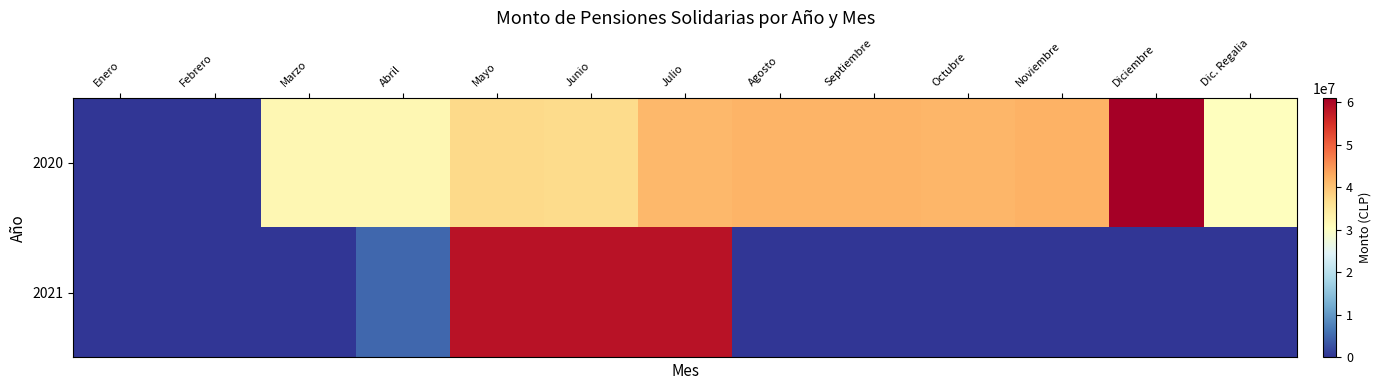

What is the spread (max minus min) of values at Noviembre?

41994000